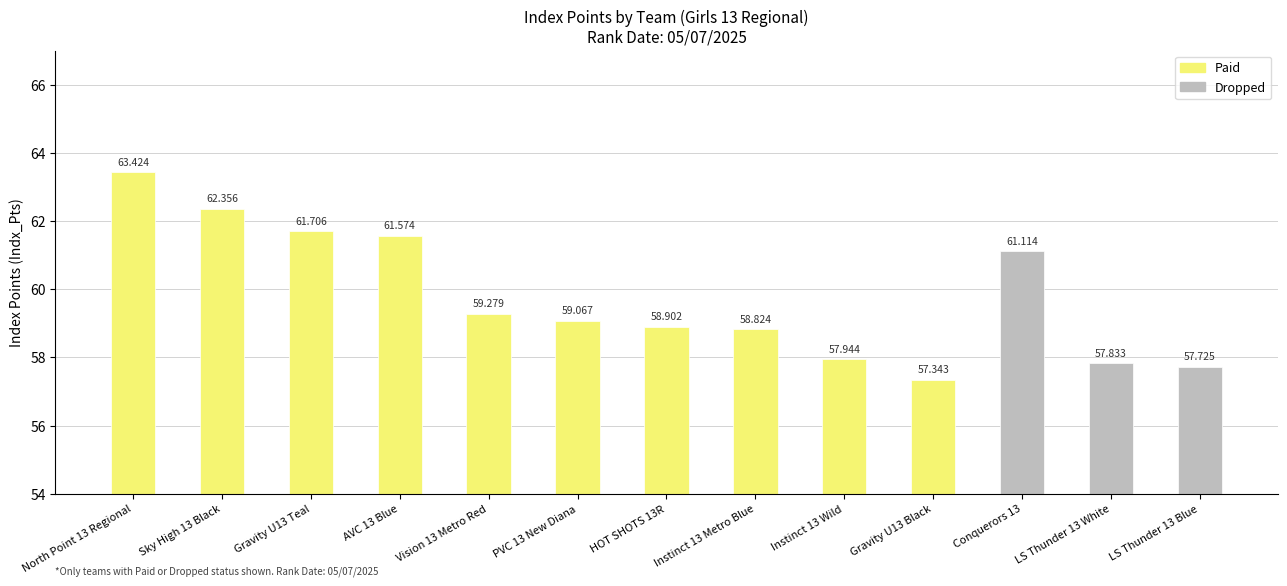

Which category has the highest value across all series?

North Point 13 Regional